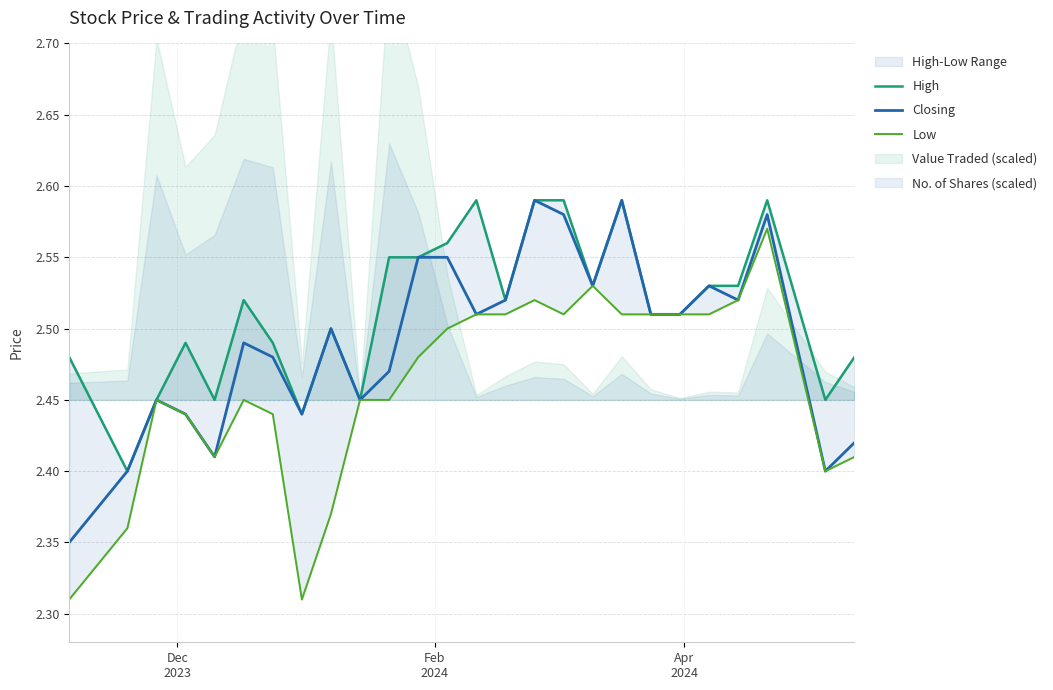

Rank the series by their maximum value, from highest to lowest.

High, Closing, Low